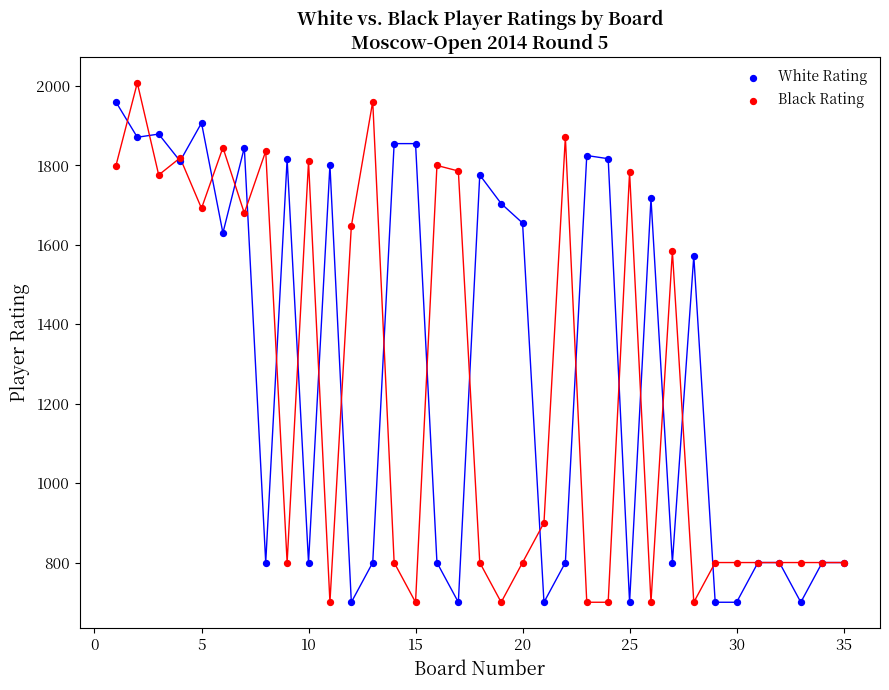

What is the X range (max minus min) for the scatter plot?

34